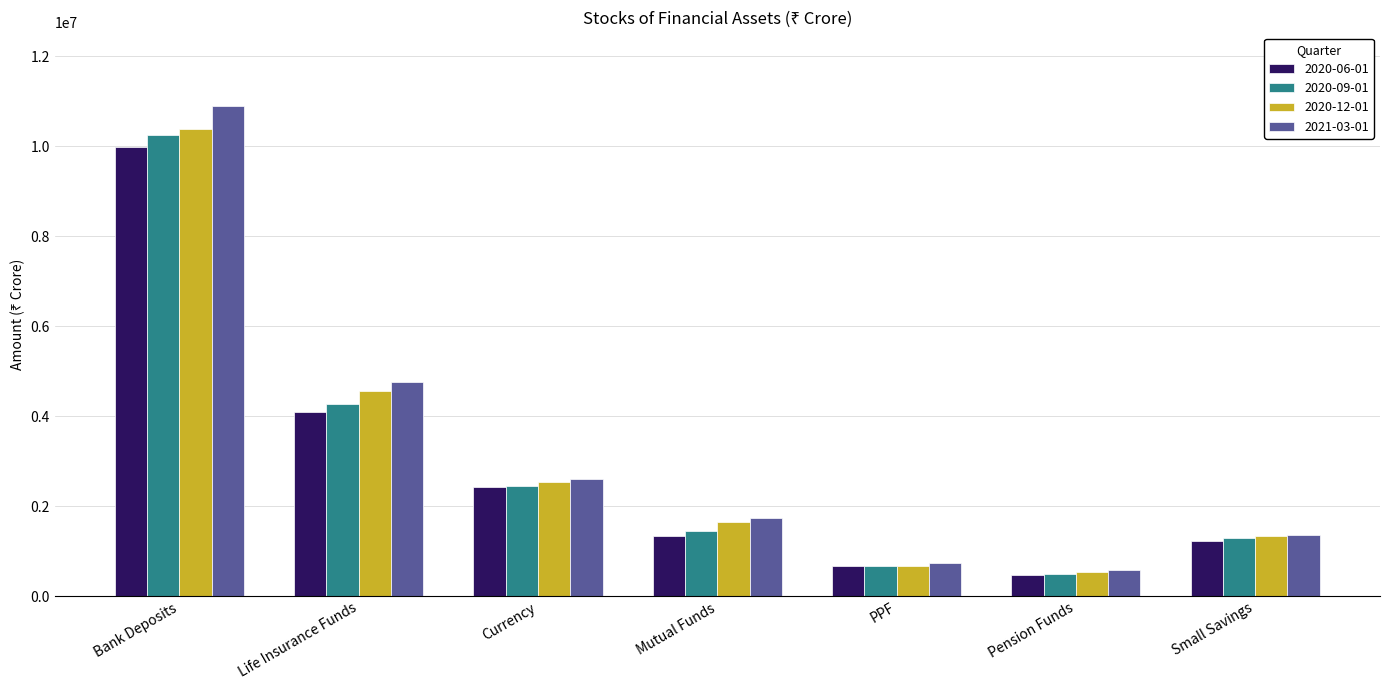

What is the sum of the 2020-12-01 values at PPF and Bank Deposits?

11068524.1